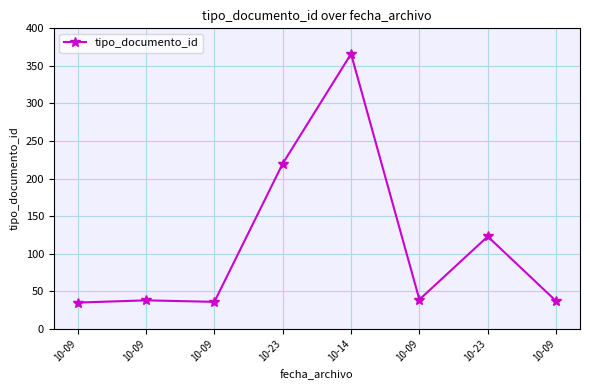

Reading left to right, list all the values displayed in this chart.

35	38	36	220	366	39	123	37